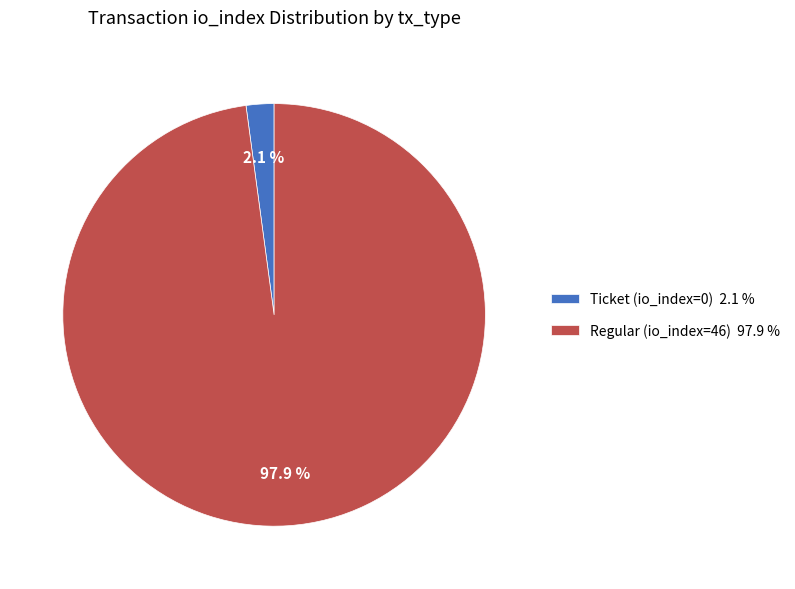

Rank the categories by value from highest to lowest.

Regular (io_index=46), Ticket (io_index=0)